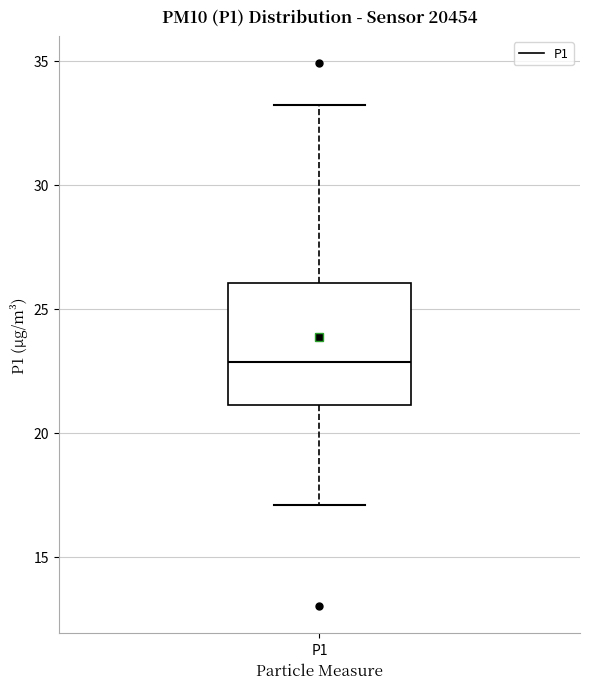

Read this box plot against the y-axis: the position of the median line, the range covered by the box, and the ends of both whiskers. The values are not printed on the chart, so give them approximately, as read against the axis.

median 23, box 21 to 26, whiskers 17 to 33